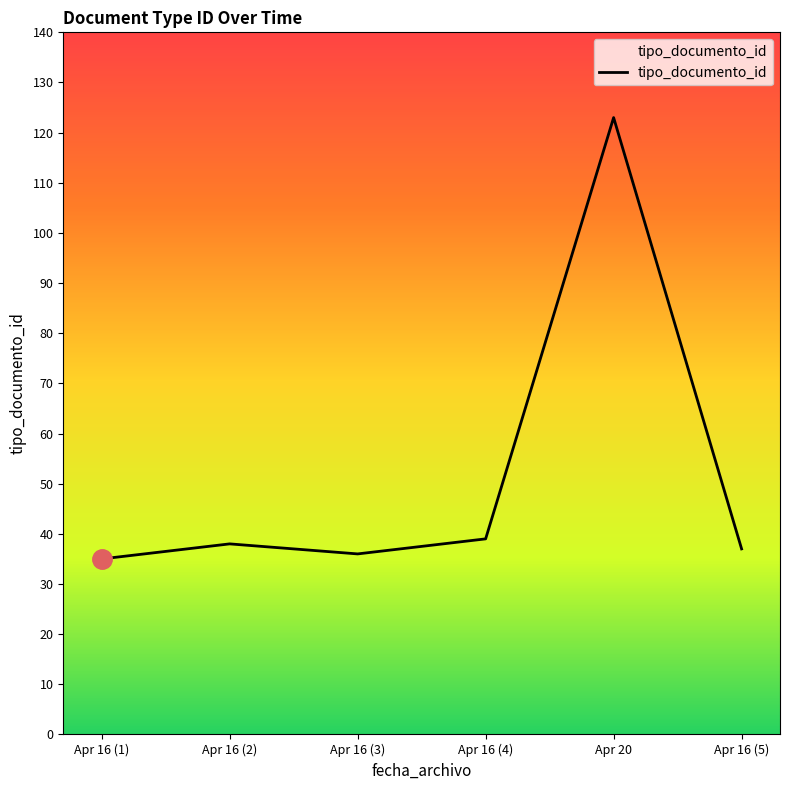

What is the difference between the second highest and second lowest values?

3